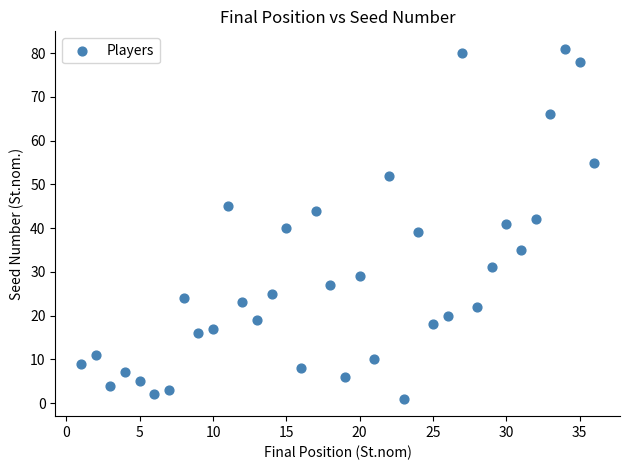

What is the range of Y values (max minus min)?

80